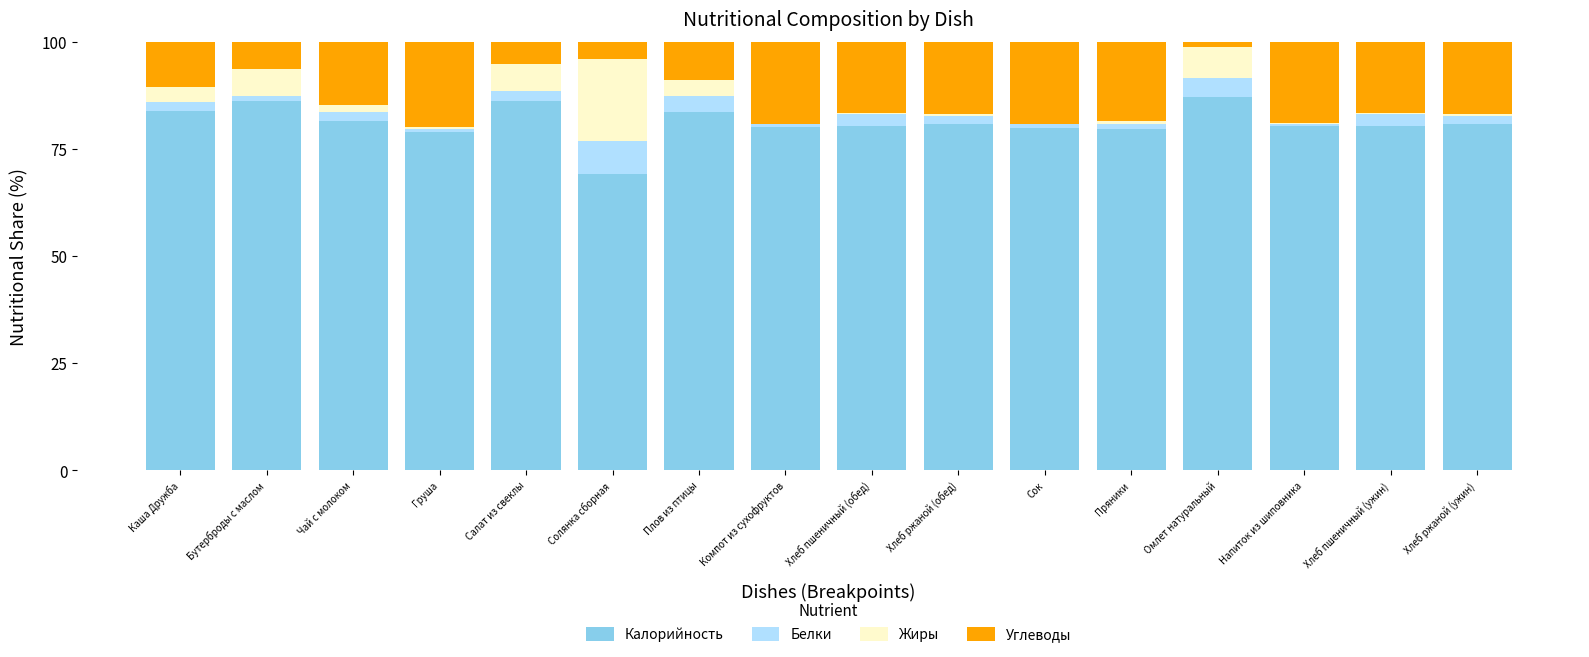

Are the bars horizontal?

No